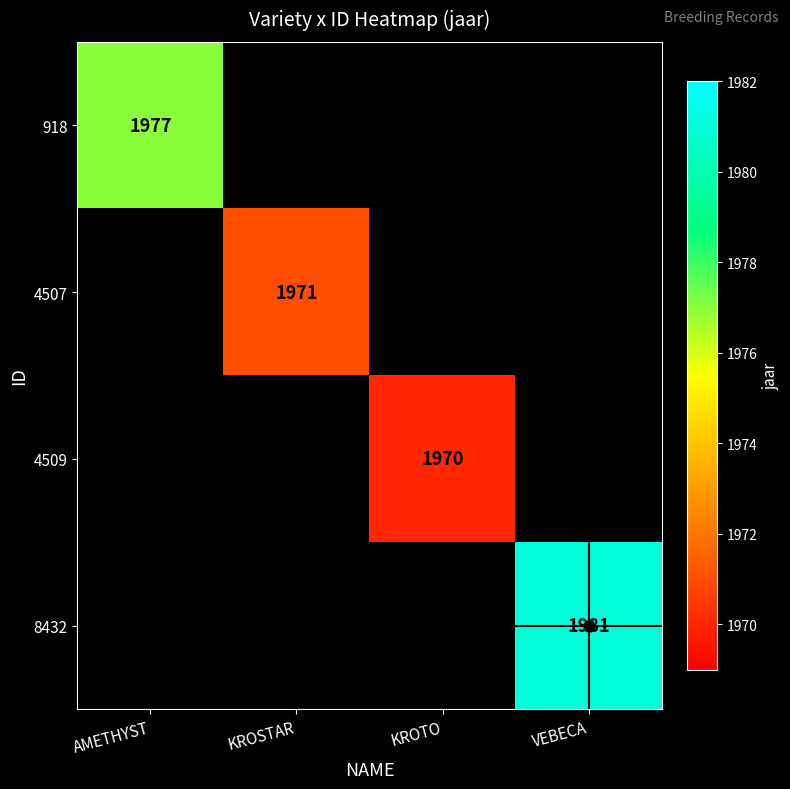

The value of 918 at AMETHYST is 3451. True or false?

False